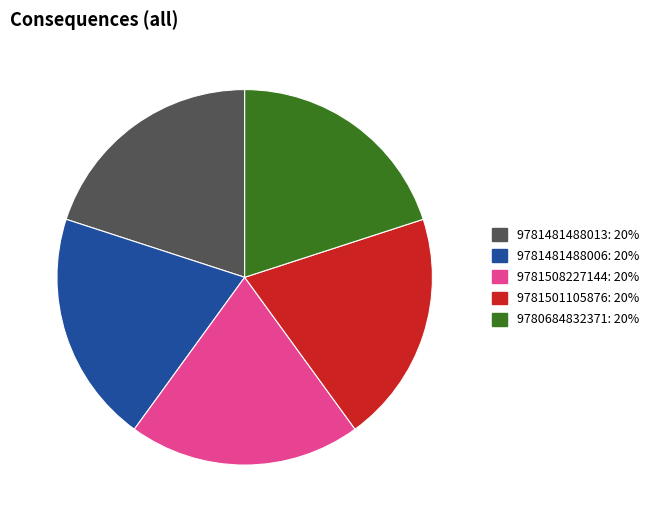

Does 9781508227144: 20% account for over 50% of the chart?

No